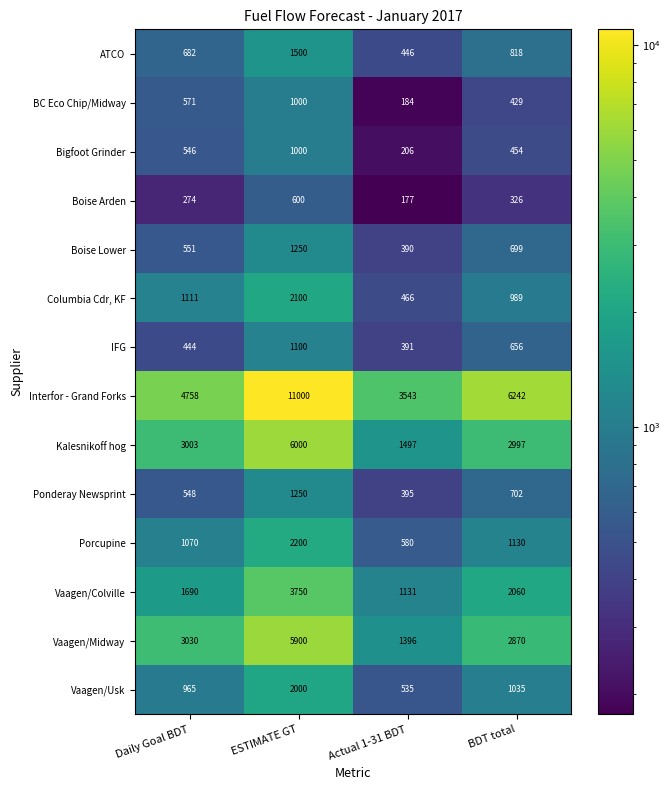

What is the approximate value of Kalesnikoff hog at BDT total, to the nearest 100?

3000